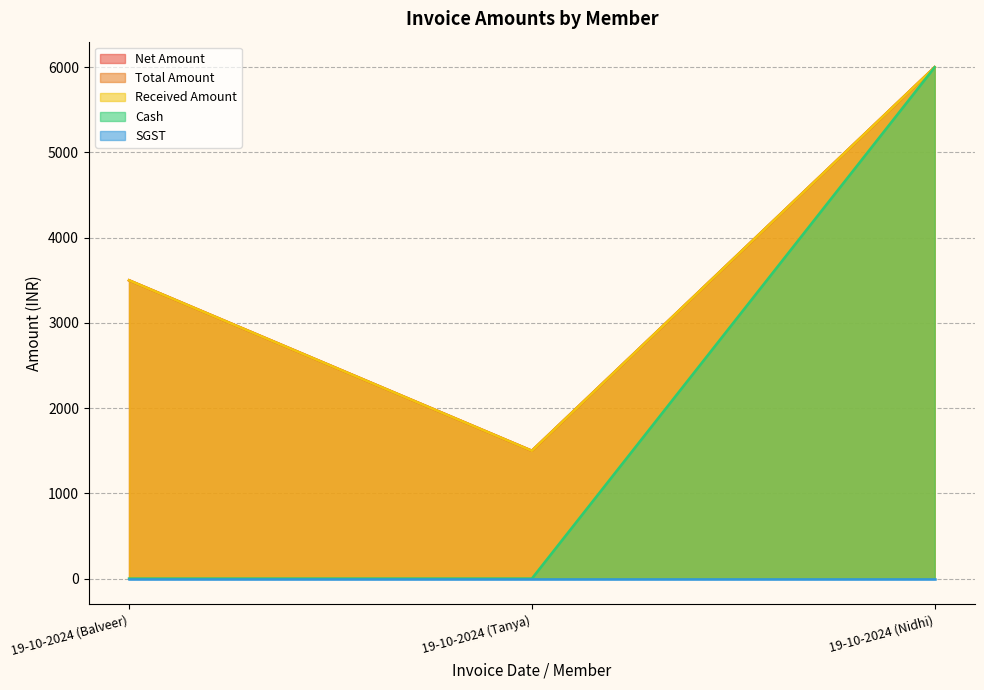

What is the label of the 3rd point from the left?

19-10-2024 (Nidhi)